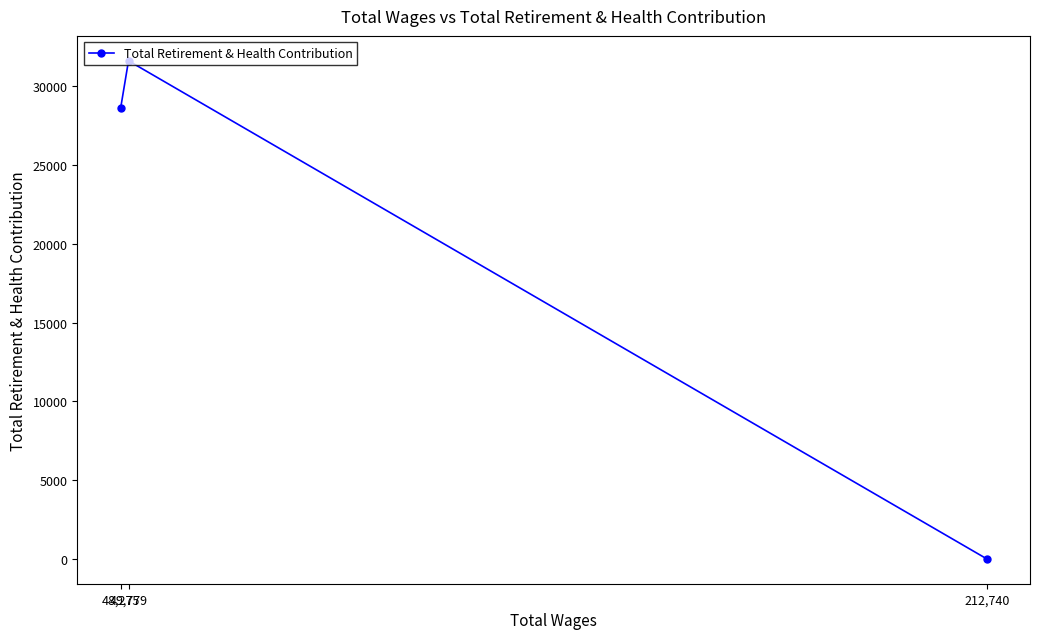

Is it true that the value at 212,740 is -16139?

False